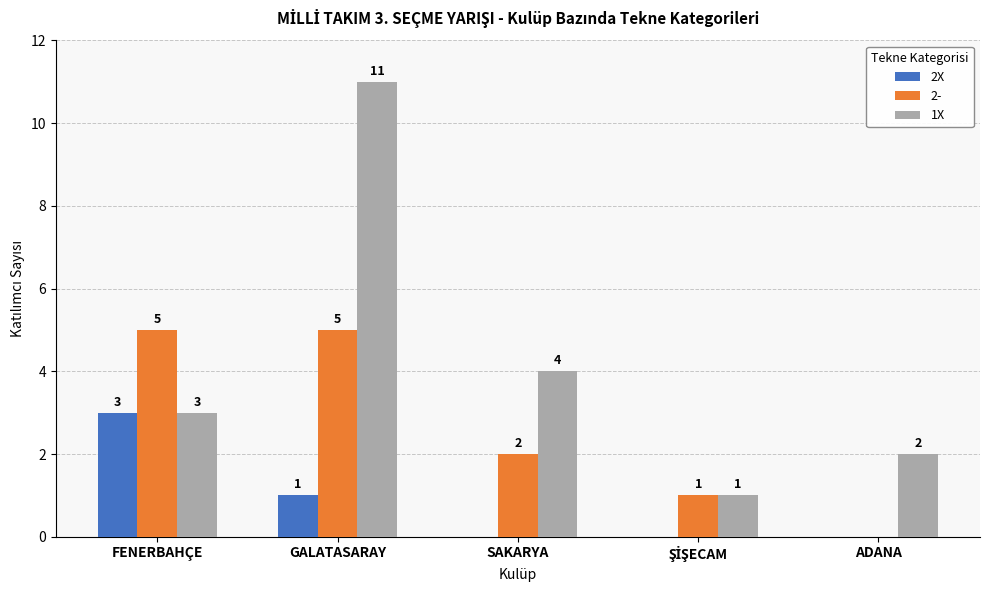

Is the value of 2X at ADANA greater than the value of 1X at SAKARYA?

No